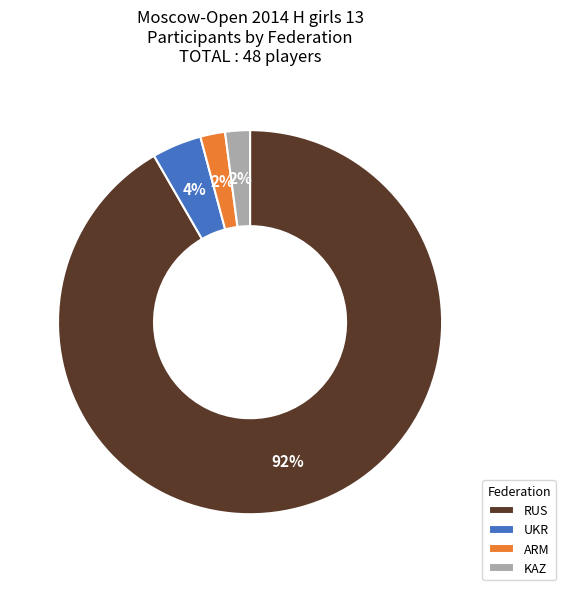

To the nearest percent, what is the average slice percentage?

25%